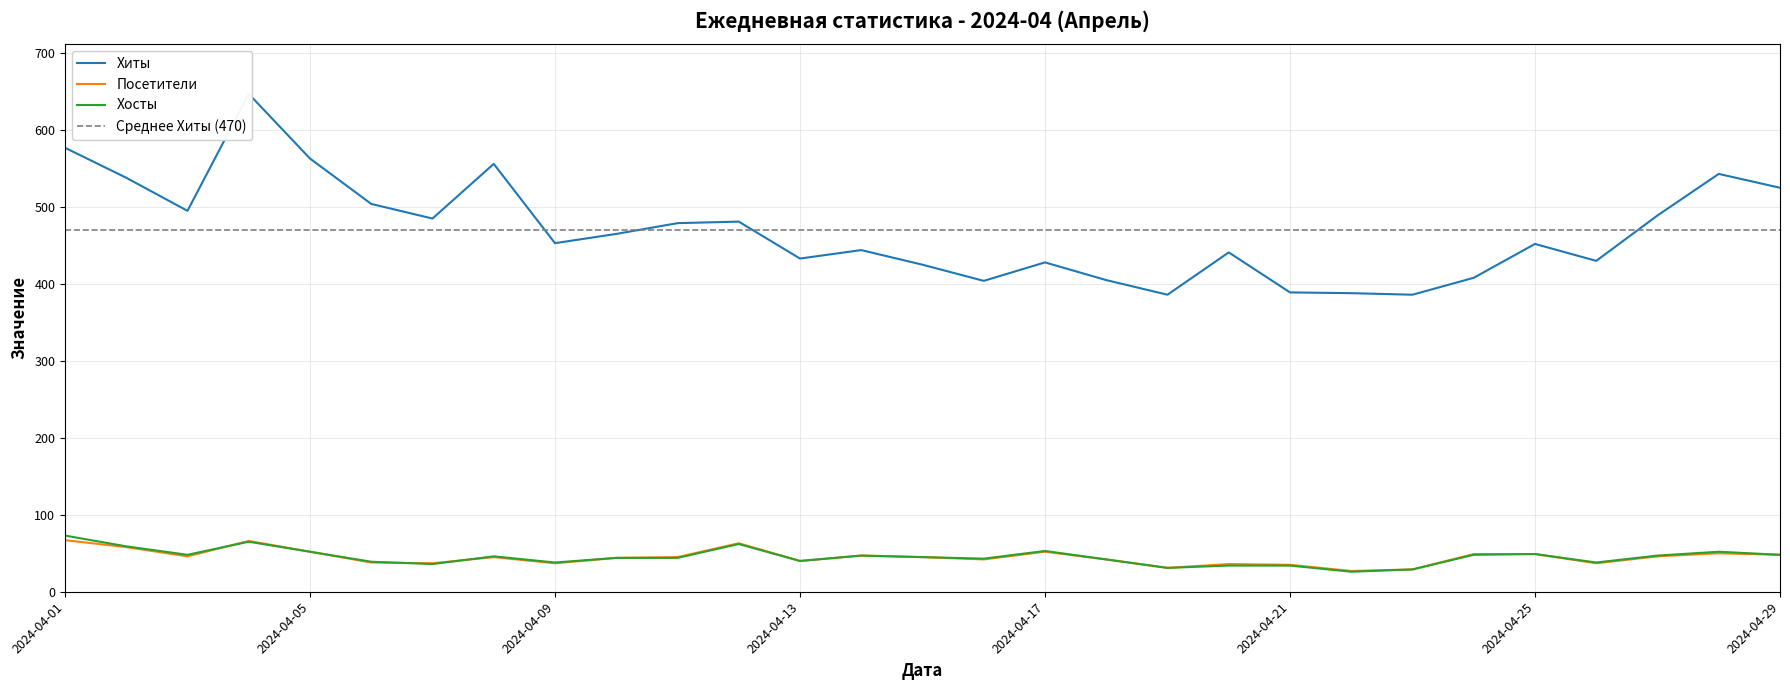

Which label corresponds to the smallest value in the chart?

2024-04-22